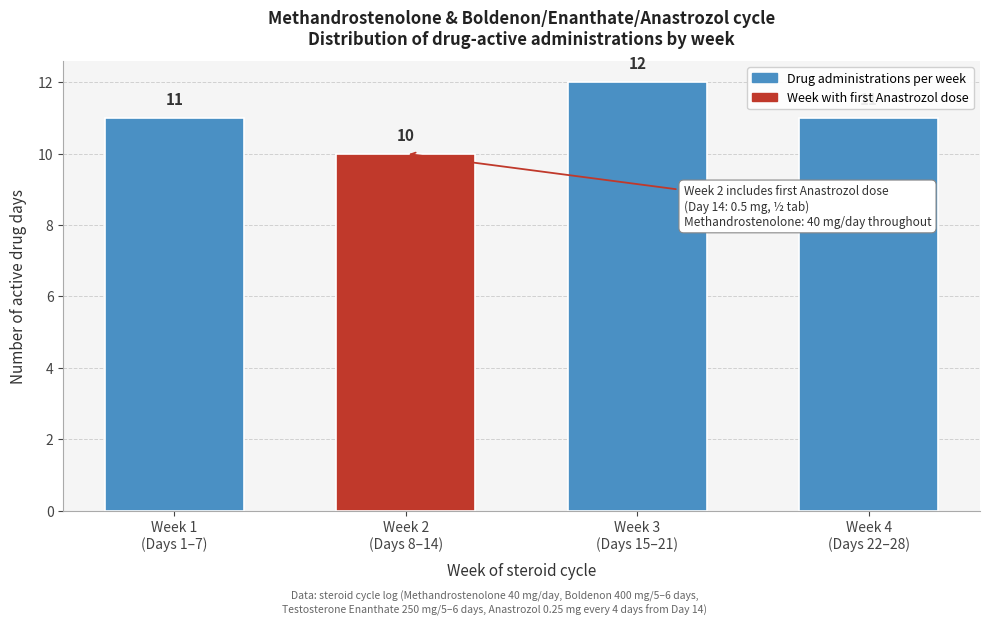

Reading left to right, transcribe all the data shown in this chart.

11	10	12	11